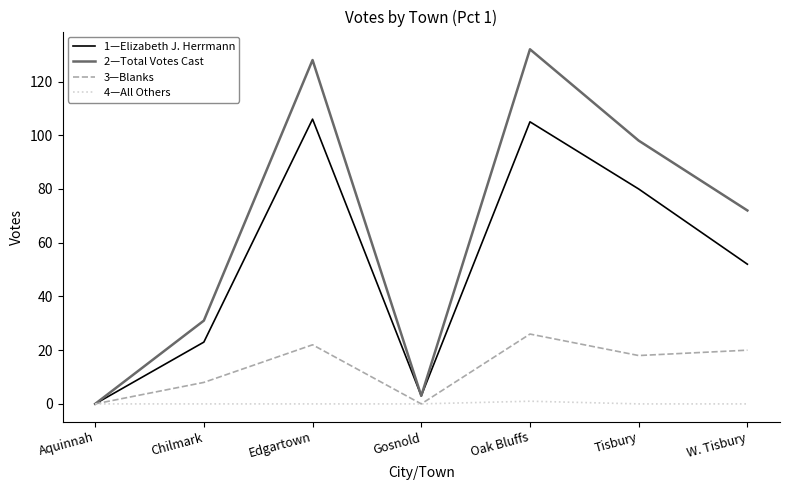

What is the maximum value shown in the chart?

132